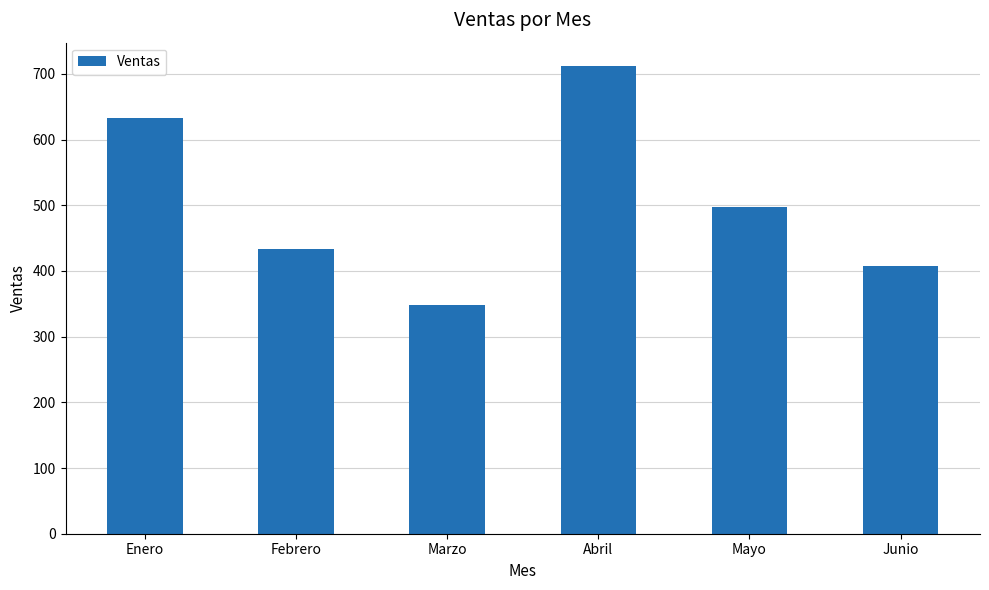

Reading right to left, list all the values displayed in this chart.

408	497	712	348	433	633